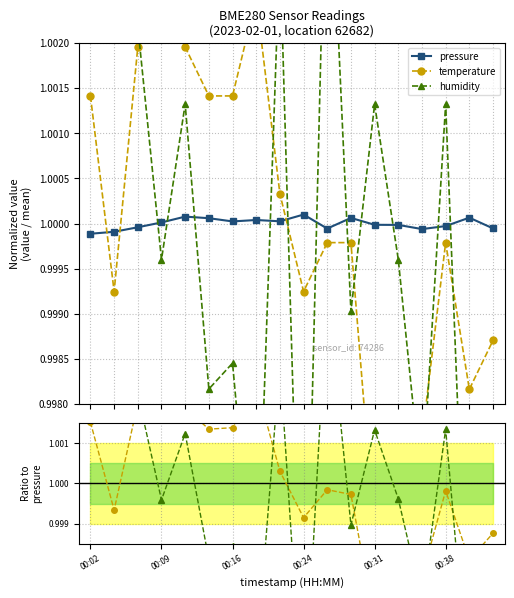

Which series has the largest range (max minus min)?

humidity